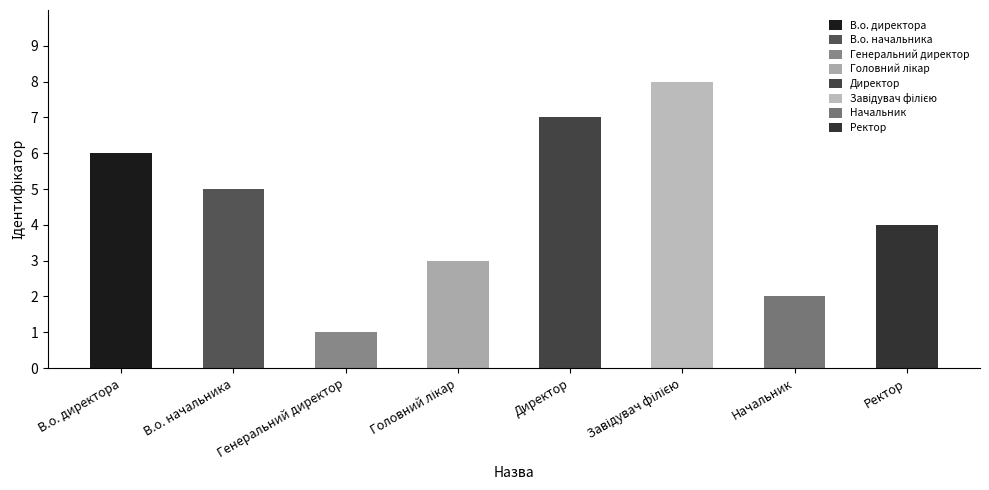

What is the sum of the values at Генеральний директор and В.о. директора?

7